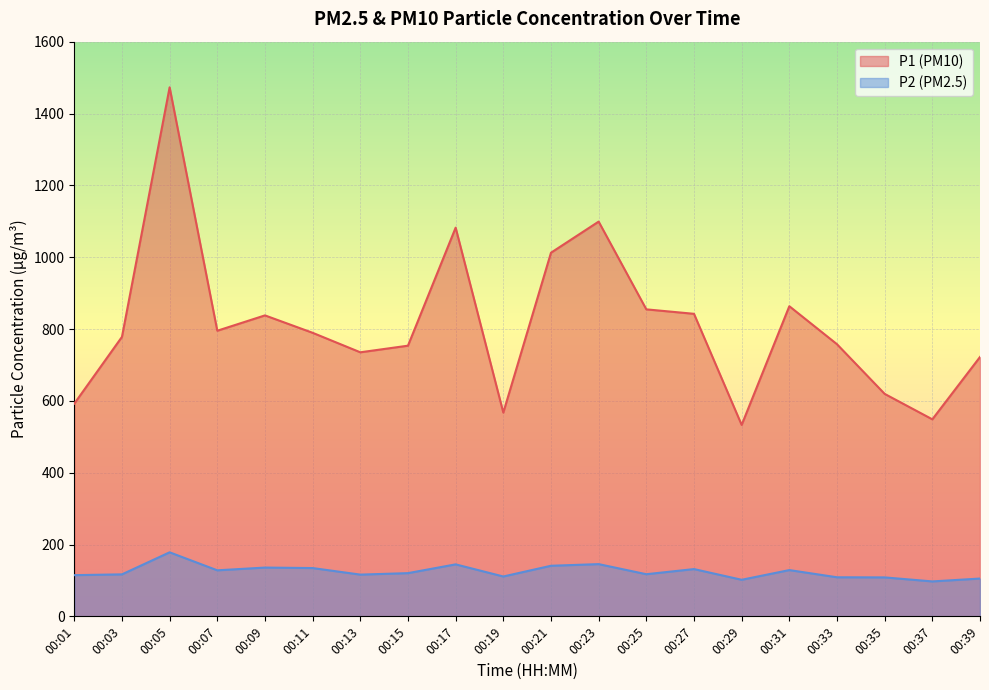

Between 00:23 and 00:25, which series saw the biggest shift?

P1 (PM10)